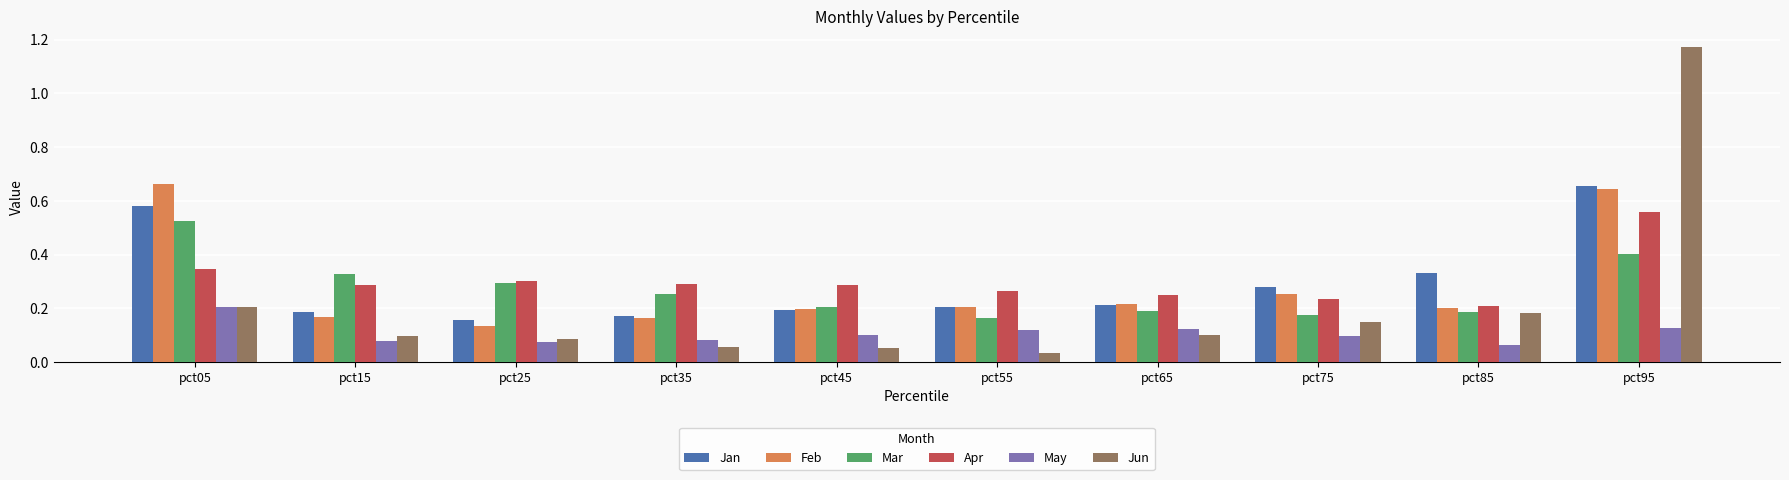

At which category is the sum across all series the highest?

pct95